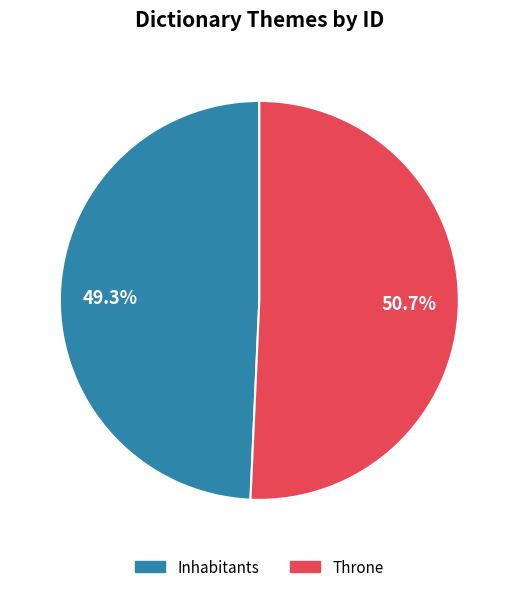

Is there any slice that represents more than half of the pie?

Yes